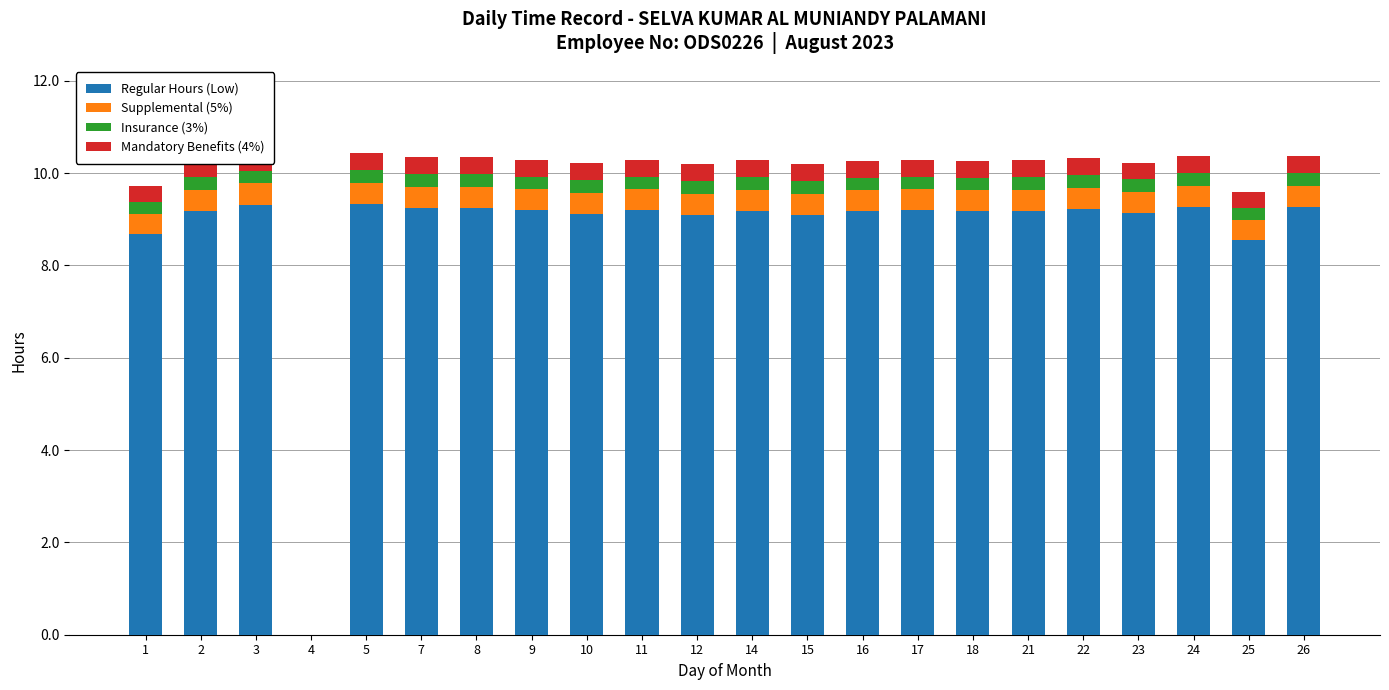

What is the maximum value for Regular Hours (Low)?

9.3